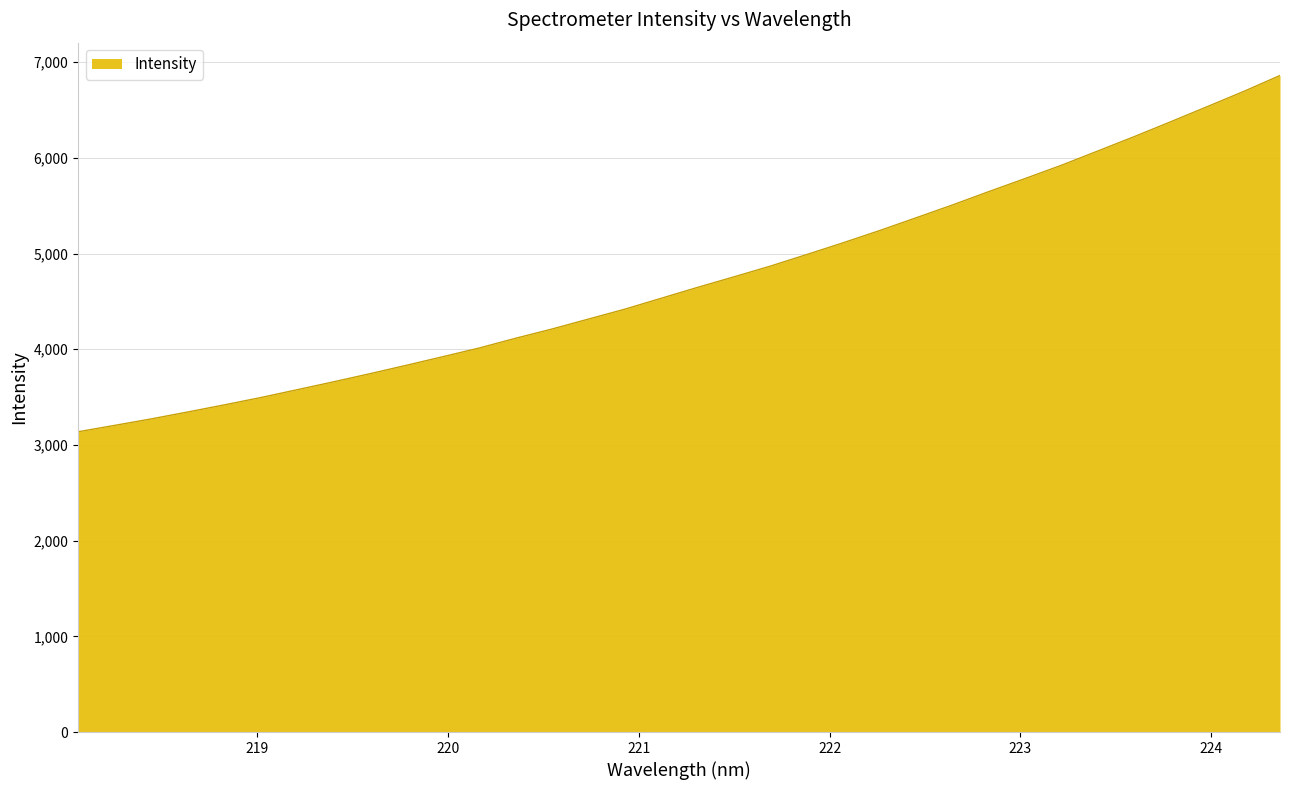

What is the greatest value displayed?

6861.4